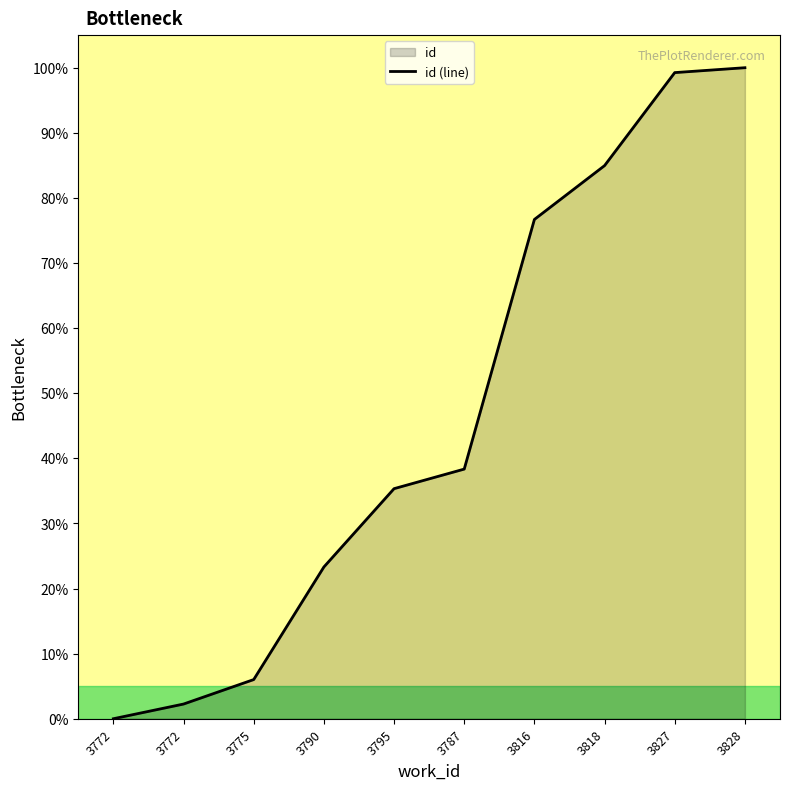

Count the number of data series in this chart.

1